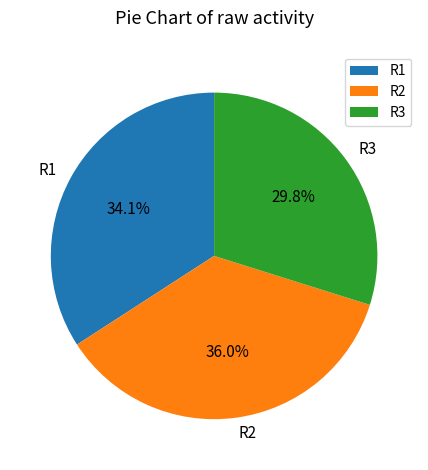

To the nearest percent, what is the combined percentage of R3 and R1?

64%